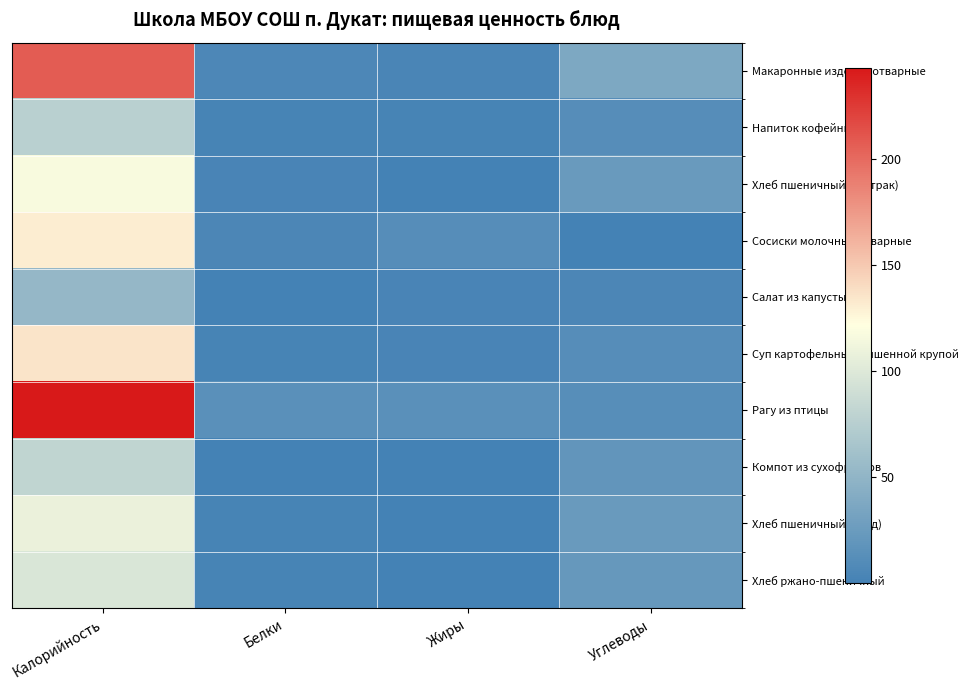

Rank the series at Углеводы from lowest to highest value.

Сосиски молочные отварные, Салат из капусты, Напиток кофейный, Суп картофельный с пшенной крупой, Рагу из птицы, Компот из сухофруктов, Хлеб ржано-пшеничный, Хлеб пшеничный (завтрак), Хлеб пшеничный (обед), Макаронные изделия отварные